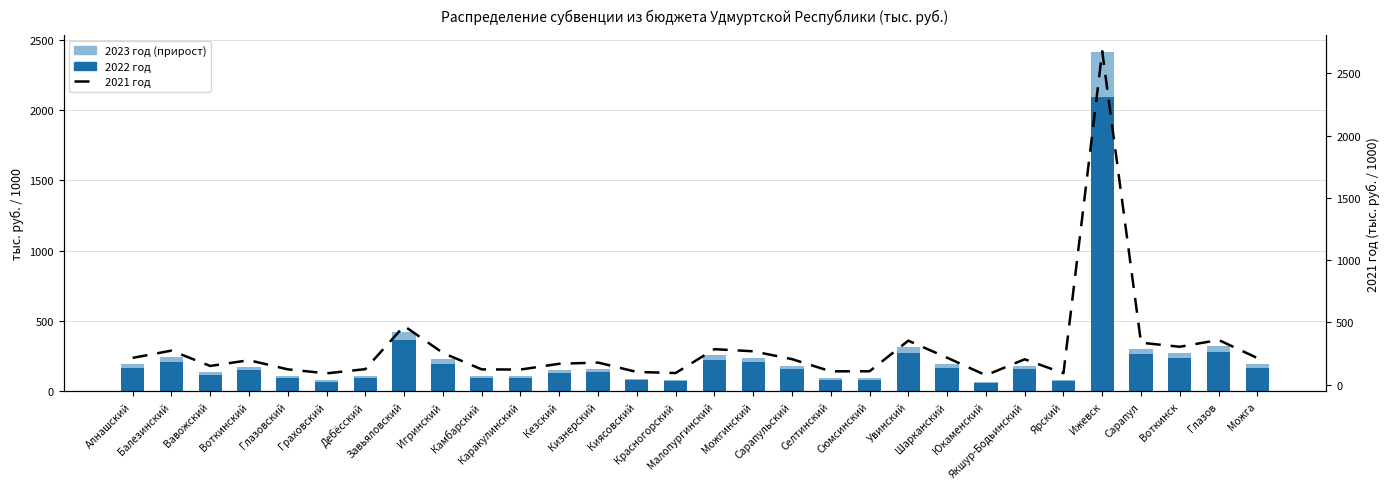

At Ижевск, list the series in order from smallest to largest.

2023 год (прирост), 2022 год, 2021 год